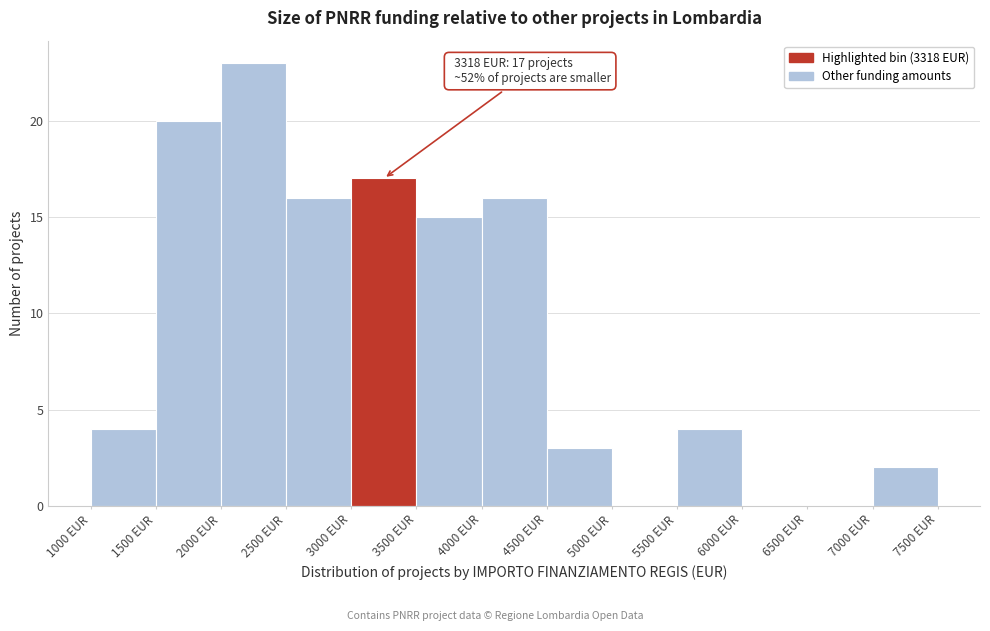

Over which range of the x-axis is the bar tallest?

2000 to 2500